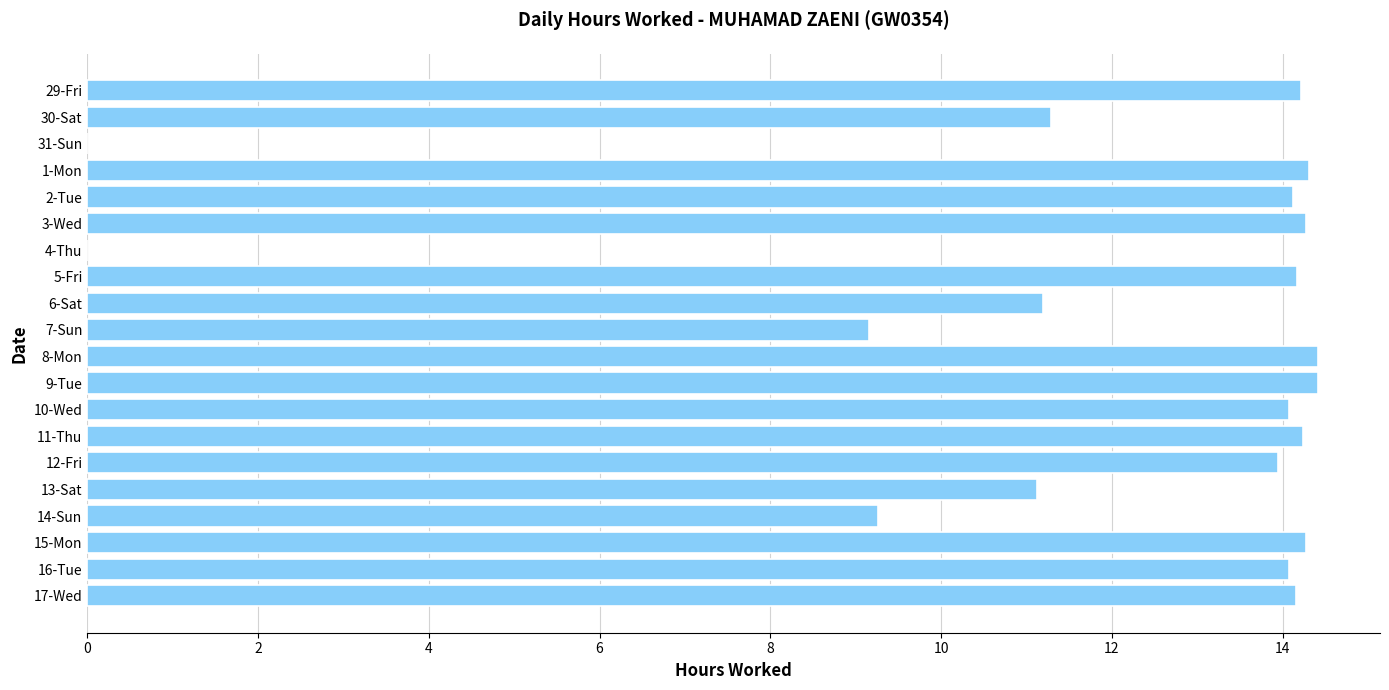

The chart shows a value of 9.2 at 7-Sun. True or false?

True